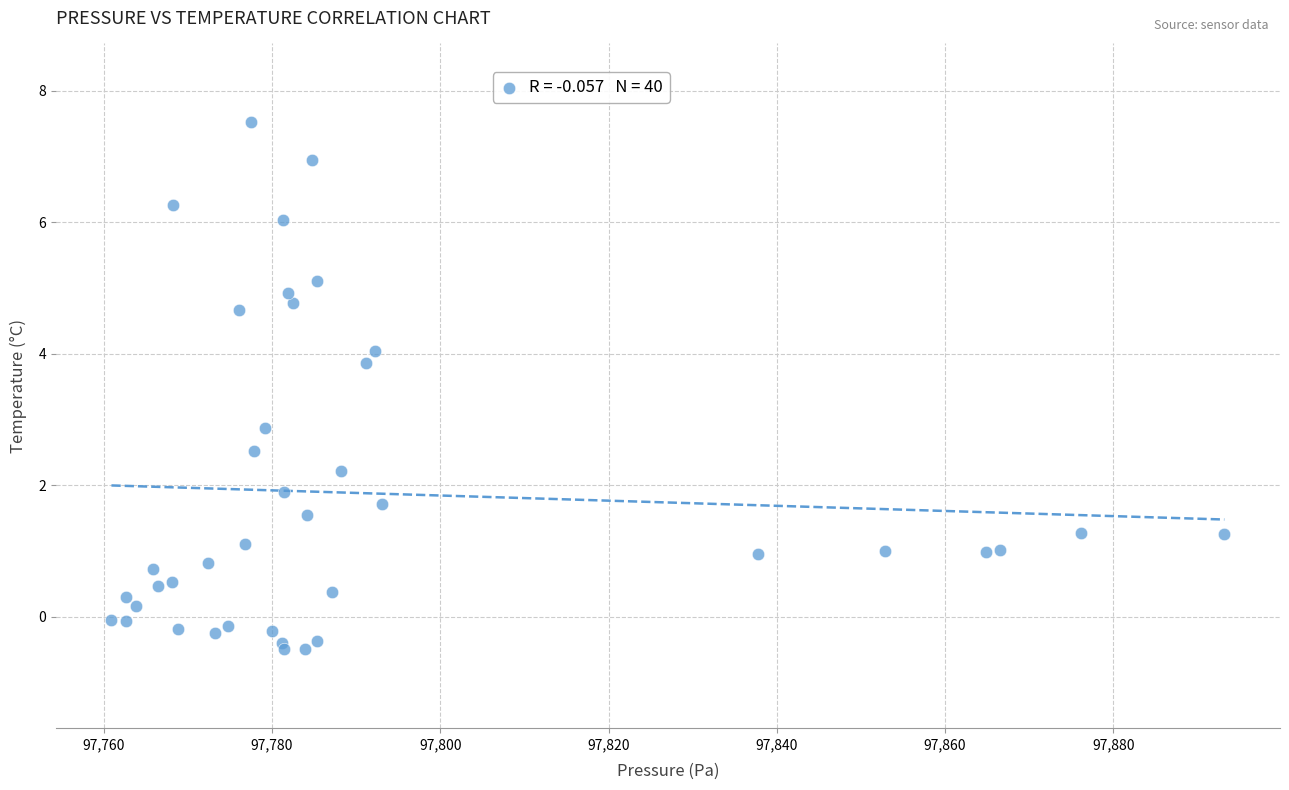

What Y value in the scatter plot is closest to 3?

2.9